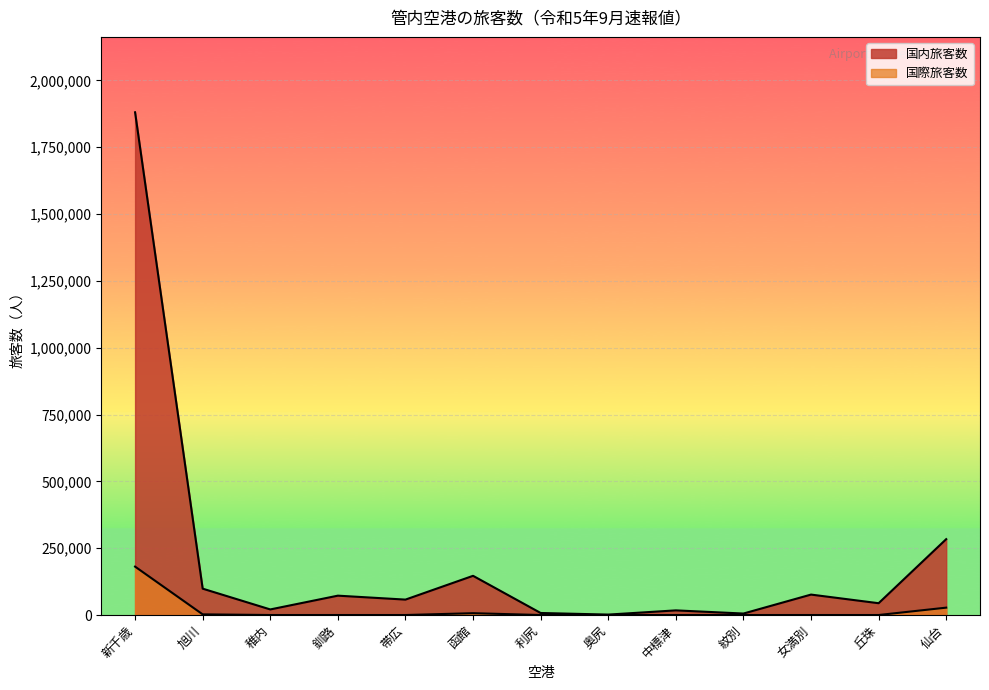

Reading left to right, transcribe all the data shown in this chart.

国内旅客数: 新千歳=1880512	旭川=98568	稚内=20866	釧路=72388	帯広=57649	函館=146615	利尻=7576	奥尻=1591	中標津=17345	紋別=5502	女満別=76436	丘珠=44144	仙台=283777
国際旅客数: 新千歳=181030	旭川=2453	稚内=0	釧路=0	帯広=0	函館=6784	利尻=0	奥尻=0	中標津=0	紋別=0	女満別=0	丘珠=0	仙台=27561